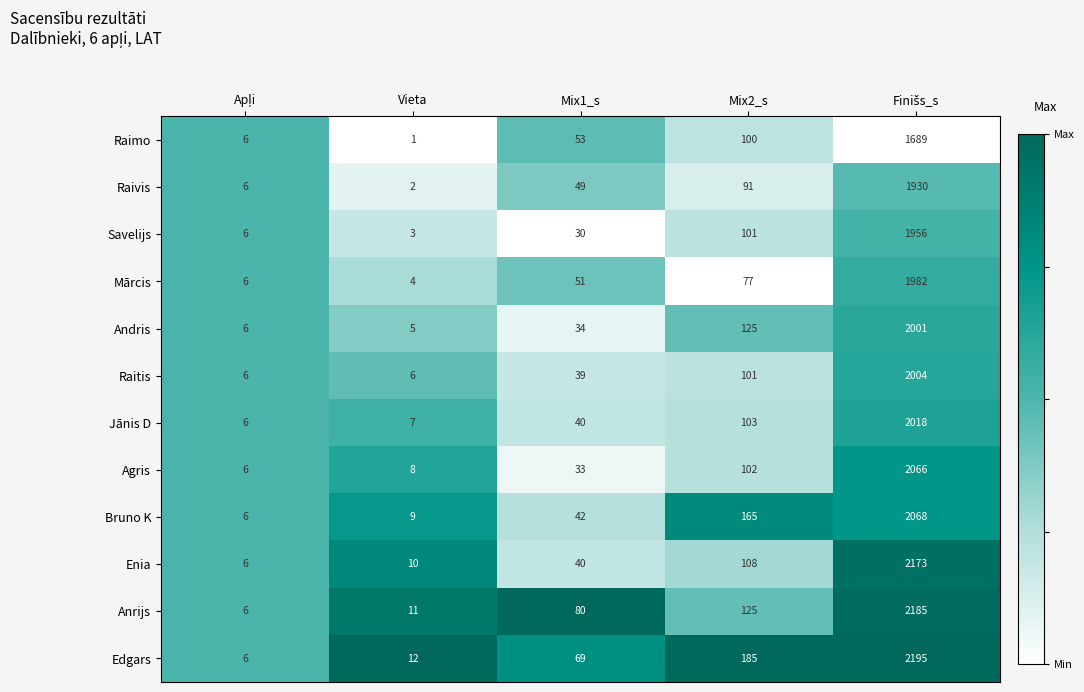

Where is Jānis D nearest to the value 1012?

Mix2_s